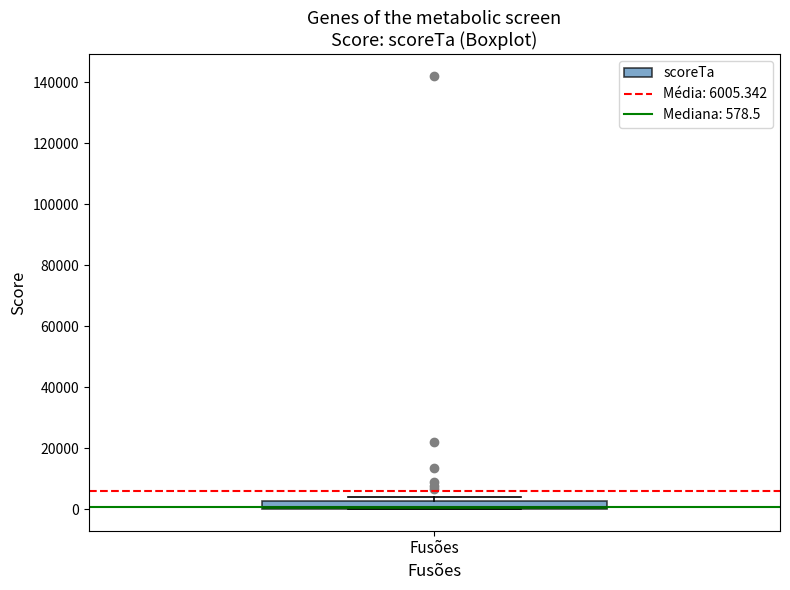

Where is the upper edge of the box for Fusões on the y-axis? The values are not printed on the chart, so give them approximately, as read against the axis.

2000